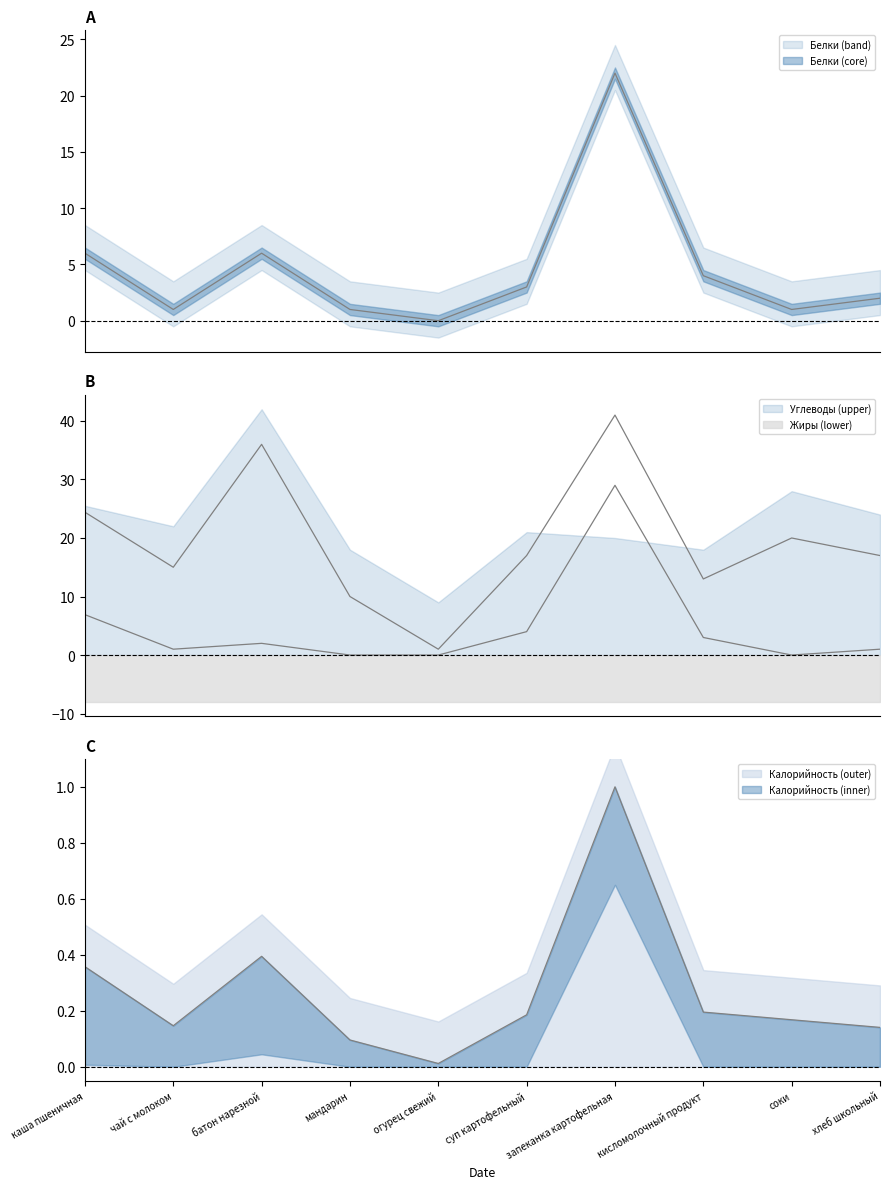

List the labels in order of Жиры value, largest first.

запеканка картофельная, каша пшеничная, суп картофельный, кисломолочный продукт, батон нарезной, чай с молоком, хлеб школьный, мандарин, огурец свежий, соки